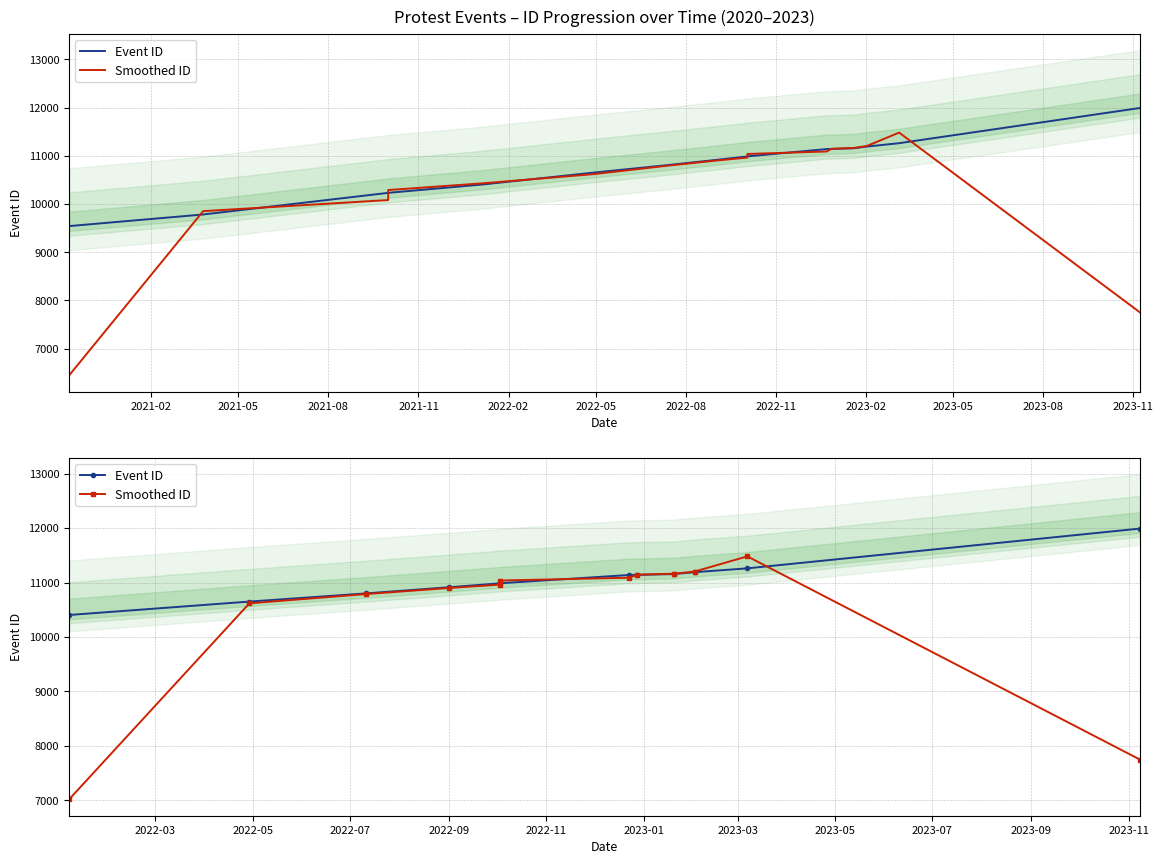

In Smoothed ID, how many points are higher than both neighbors (excluding endpoints)?

1